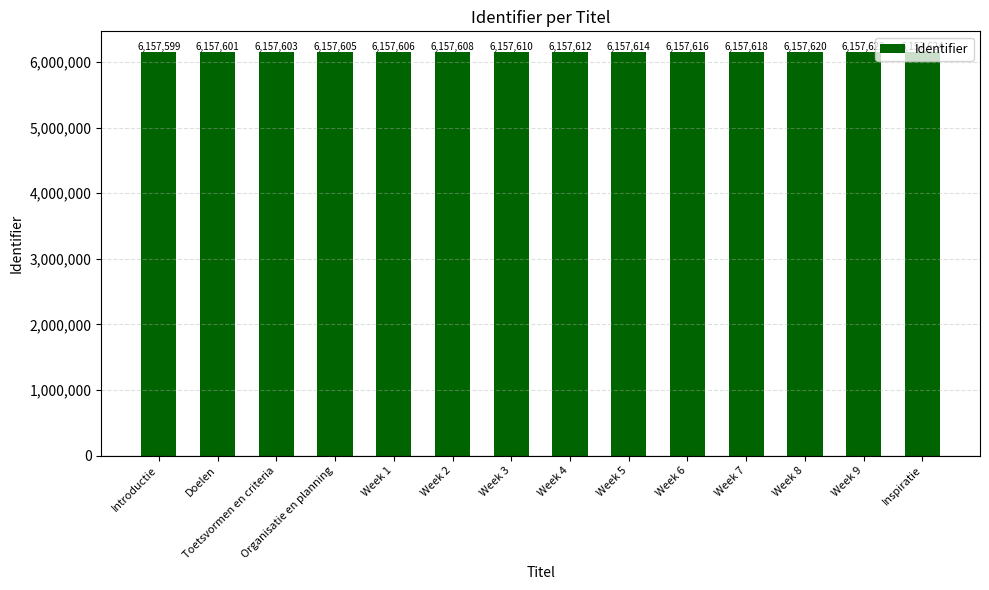

Reading left to right, what are all the values shown in this chart?

Introductie=6157599	Doelen=6157601	Toetsvormen en criteria=6157603	Organisatie en planning=6157605	Week 1=6157606	Week 2=6157608	Week 3=6157610	Week 4=6157612	Week 5=6157614	Week 6=6157616	Week 7=6157618	Week 8=6157620	Week 9=6157622	Inspiratie=6157624